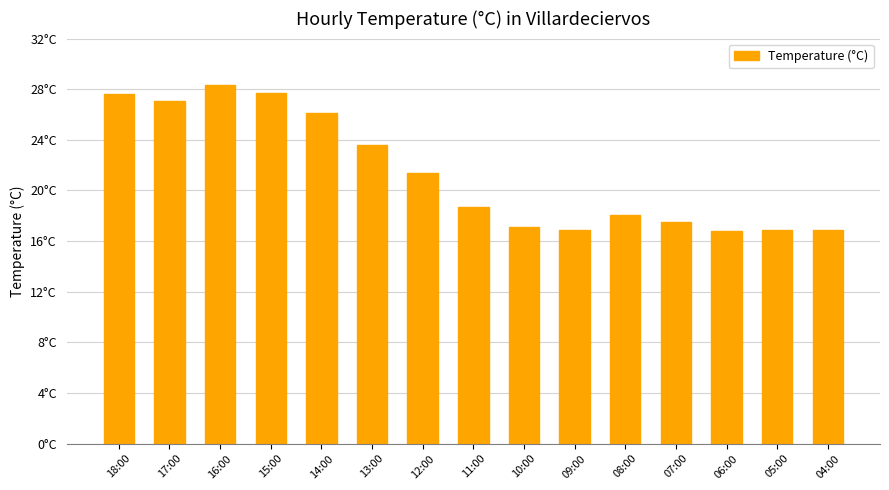

What is the label of the 5th bar from the left?

14:00